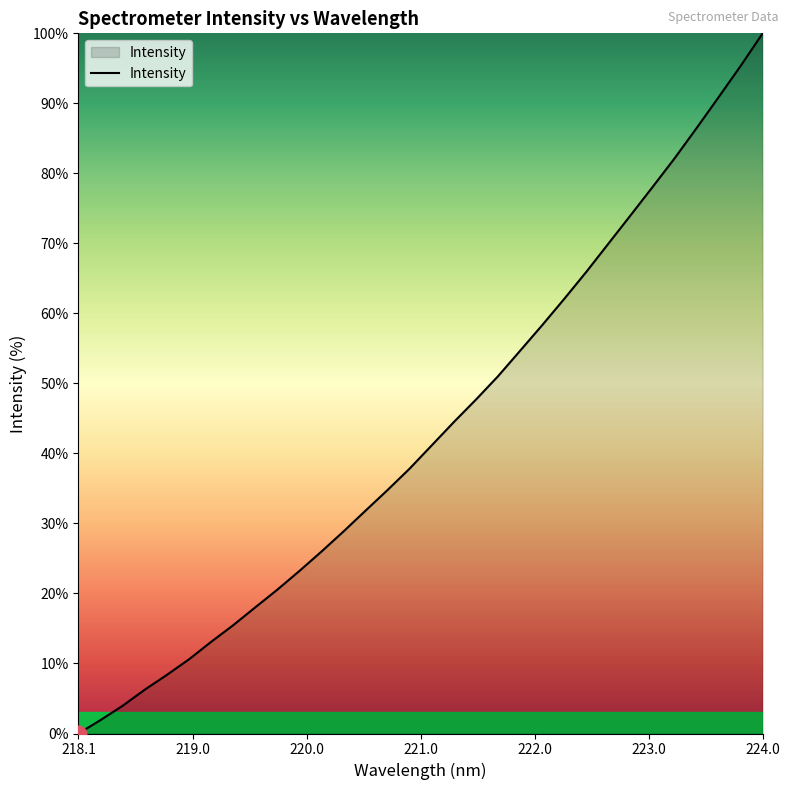

What is the maximum value shown in the chart?

100.0